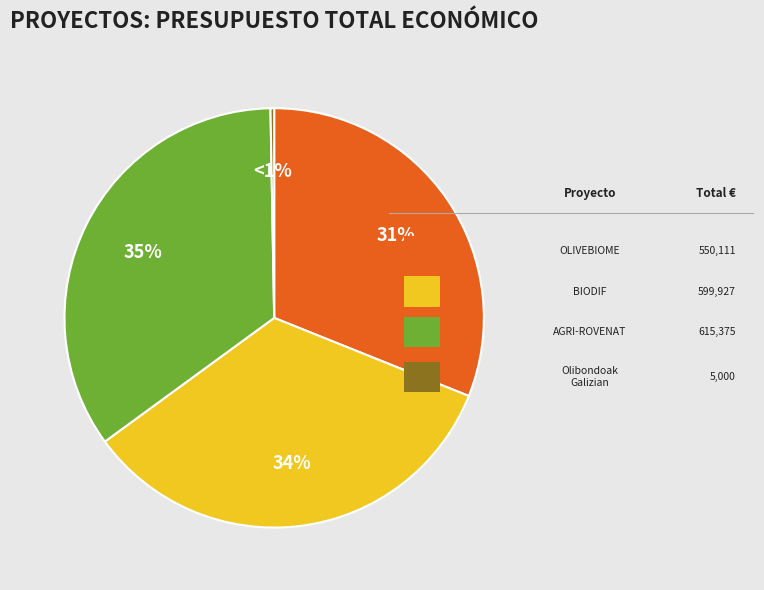

Is there a majority slice in this chart?

No